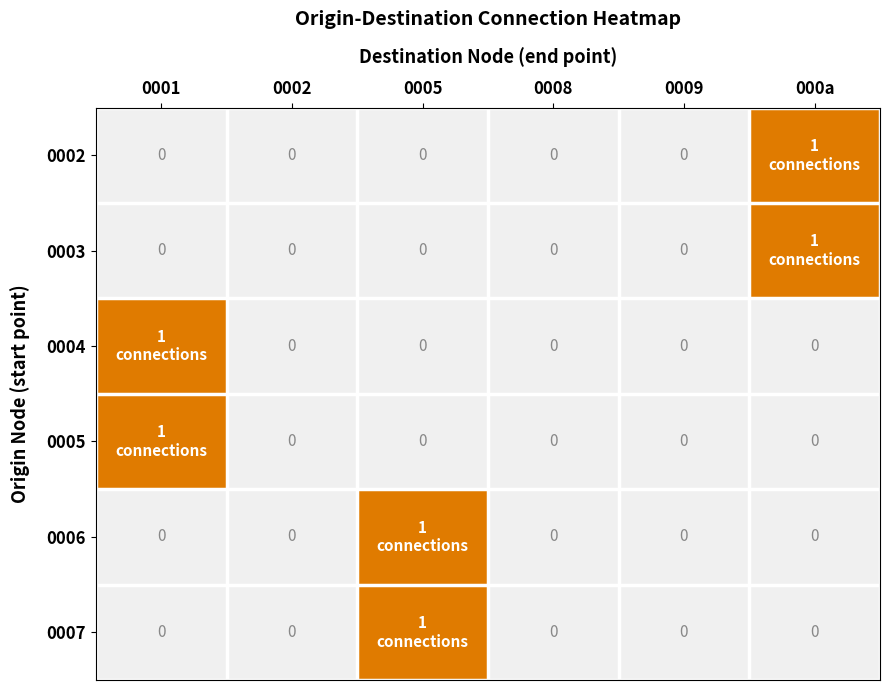

What is the total value across all series at 0005?

2